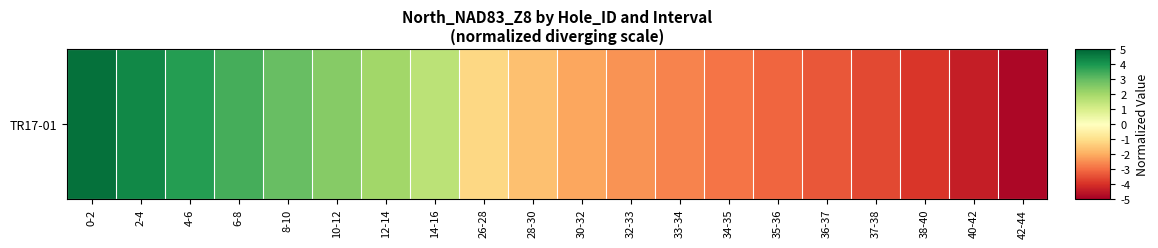

Rank the categories by value from lowest to highest.

42-44, 40-42, 38-40, 37-38, 36-37, 35-36, 34-35, 33-34, 32-33, 30-32, 28-30, 26-28, 14-16, 12-14, 10-12, 8-10, 6-8, 4-6, 2-4, 0-2